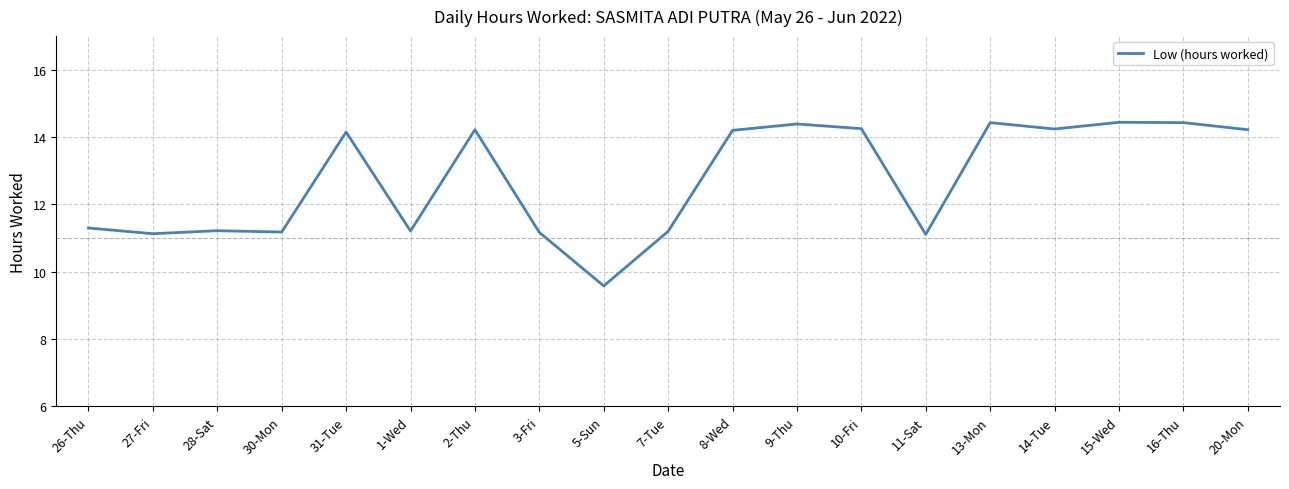

Is it true that the value at 9-Thu is 14.4?

True